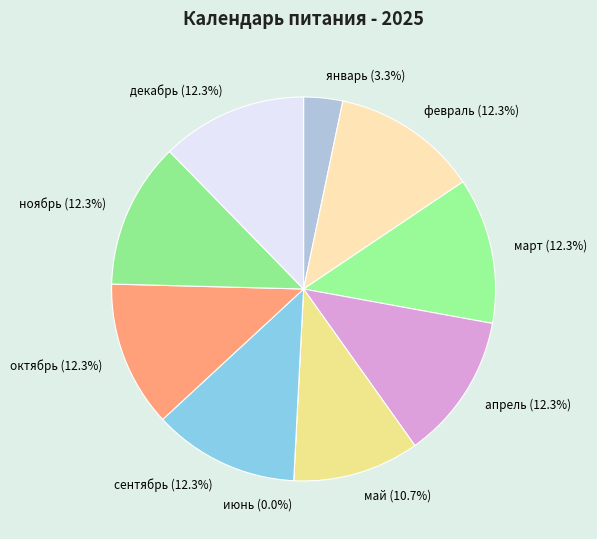

Count the number of slices in the pie.

10